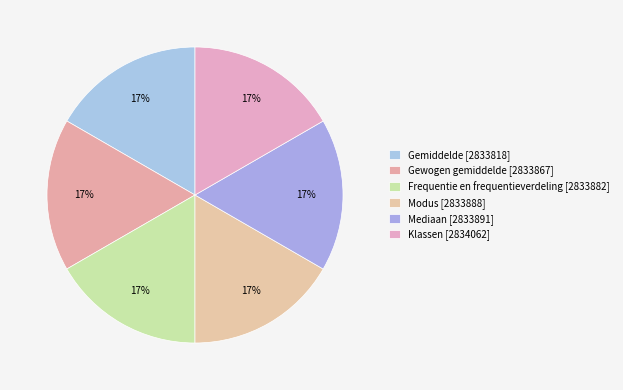

Combined, what portion of the pie is Mediaan and Gemiddelde?

33.3%